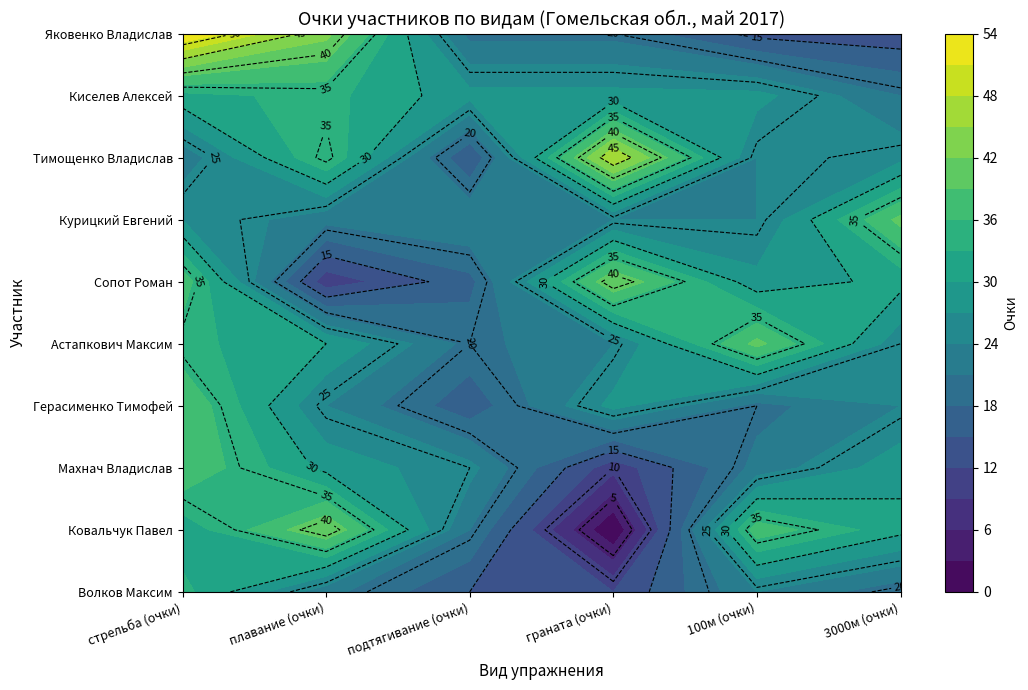

Between подтягивание (очки) and 100м (очки), which series saw the biggest shift?

Астапкович Максим